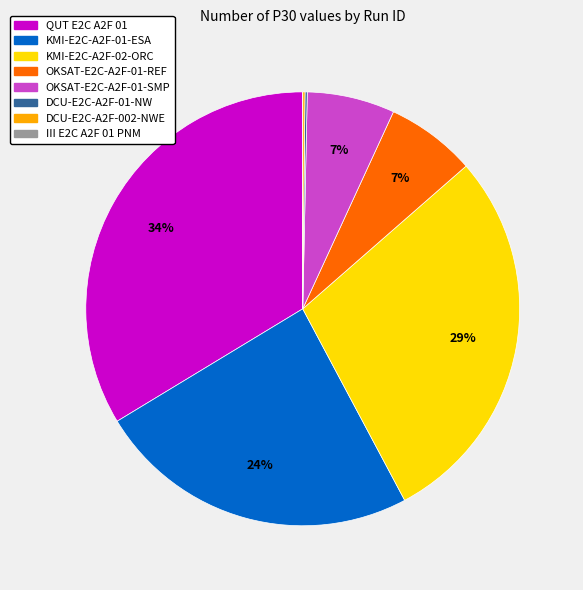

To the nearest percent, what is the difference between the largest and smallest slice percentages?

34%